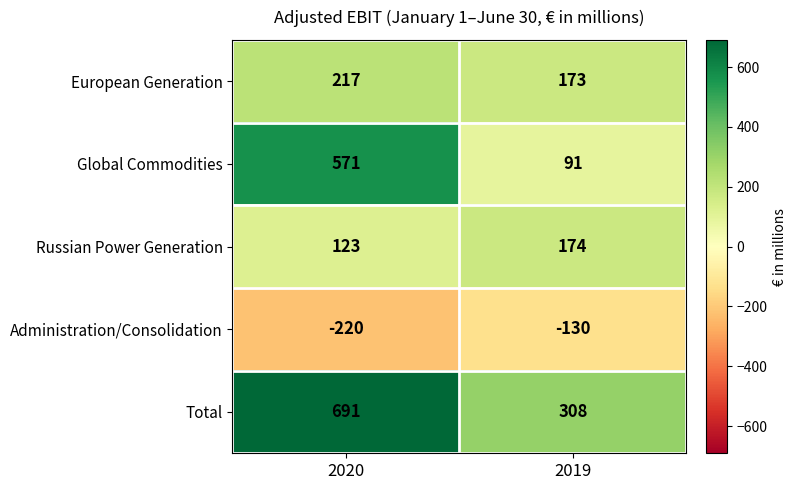

Rank the series by their maximum value, from lowest to highest.

Administration/Consolidation, Russian Power Generation, European Generation, Global Commodities, Total